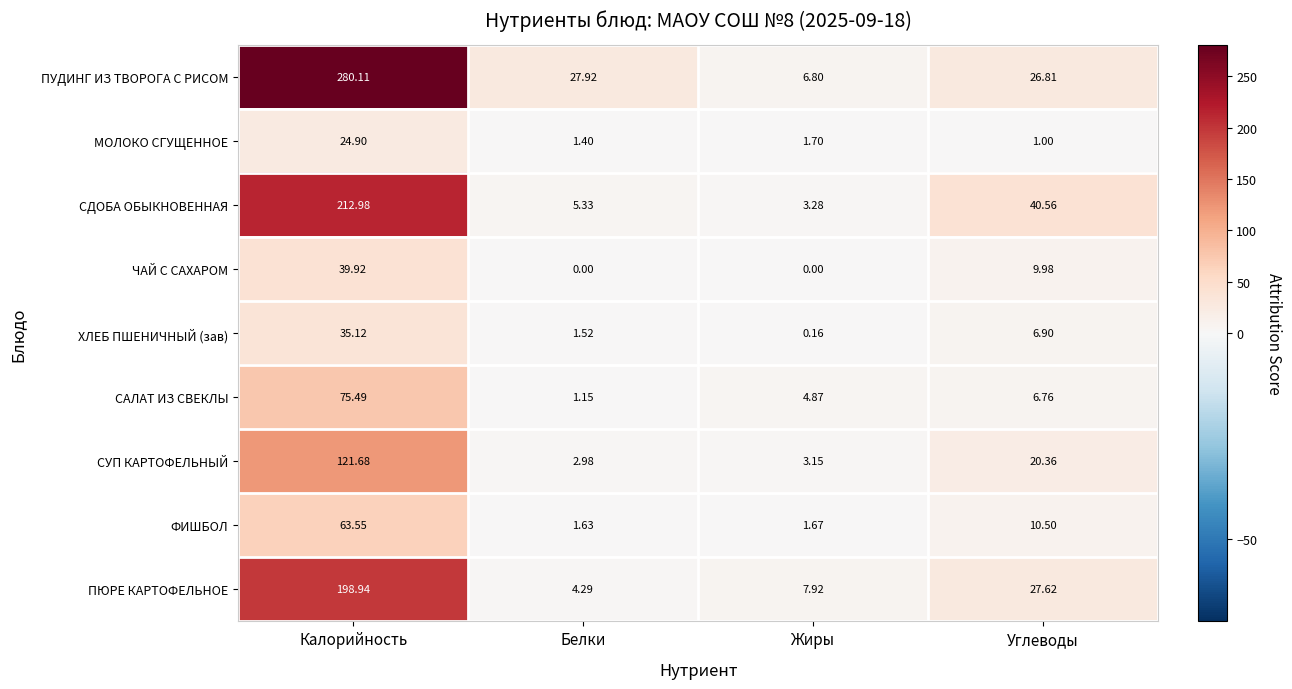

List the series in order of their peak value, highest first.

ПУДИНГ ИЗ ТВОРОГА С РИСОМ, СДОБА ОБЫКНОВЕННАЯ, ПЮРЕ КАРТОФЕЛЬНОЕ, СУП КАРТОФЕЛЬНЫЙ, САЛАТ ИЗ СВЕКЛЫ, ФИШБОЛ, ЧАЙ С САХАРОМ, ХЛЕБ ПШЕНИЧНЫЙ (зав), МОЛОКО СГУЩЕННОЕ